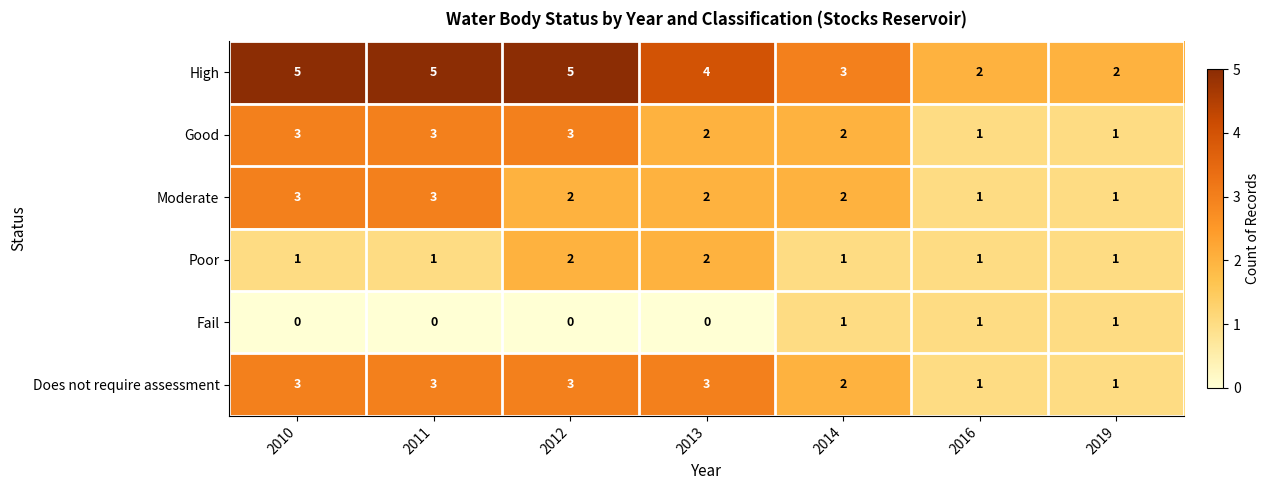

The High series shows 5 at 2012. True or false?

True